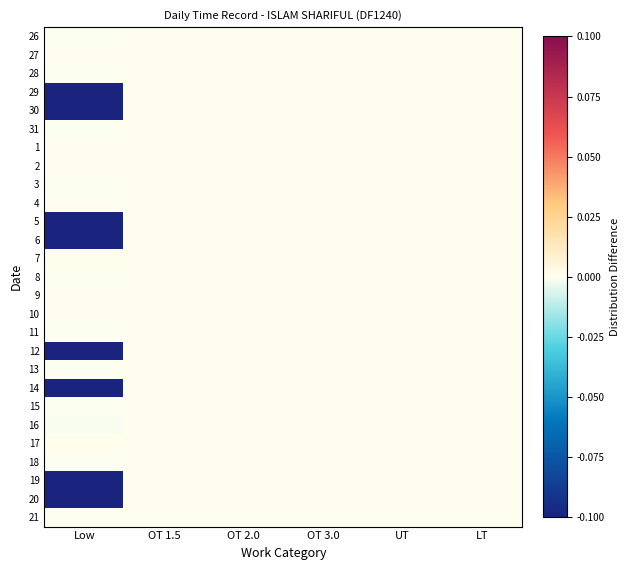

At which category is the sum across all series the highest?

OT 1.5